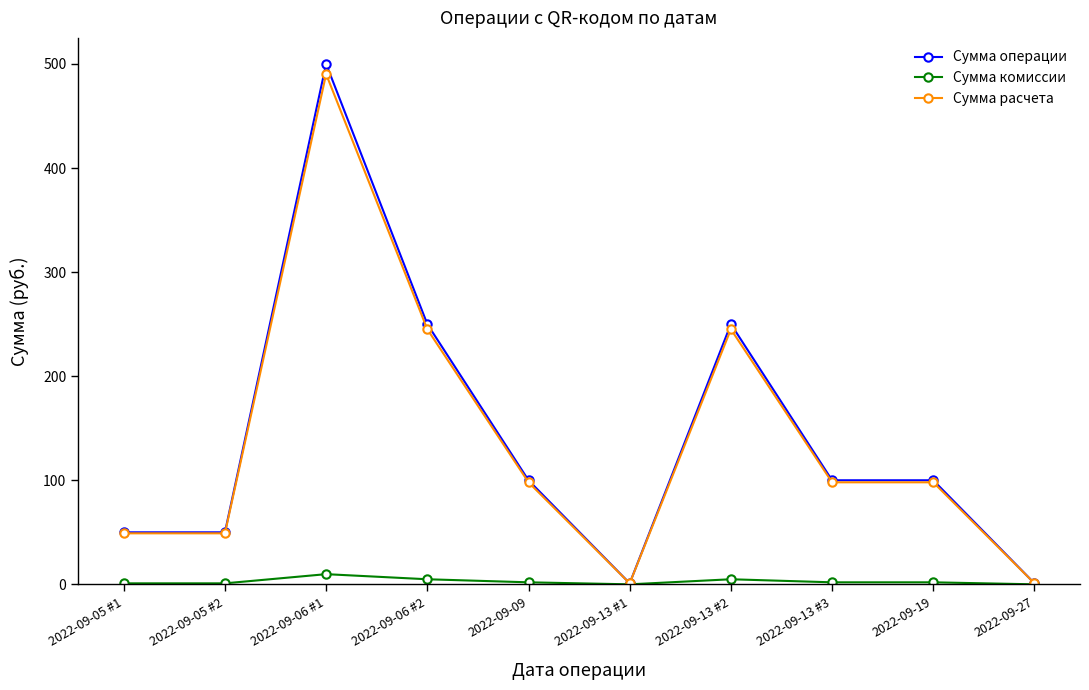

At which label does Сумма расчета reach its peak?

2022-09-06 #1